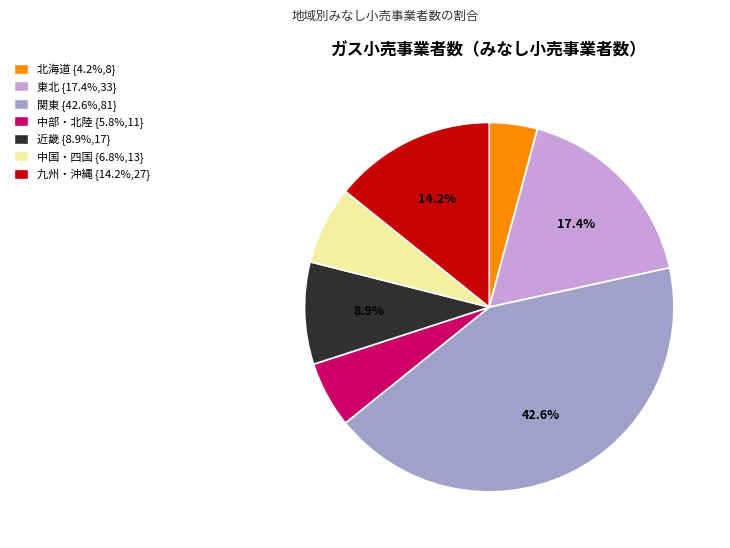

Is there any slice that represents more than half of the pie?

No